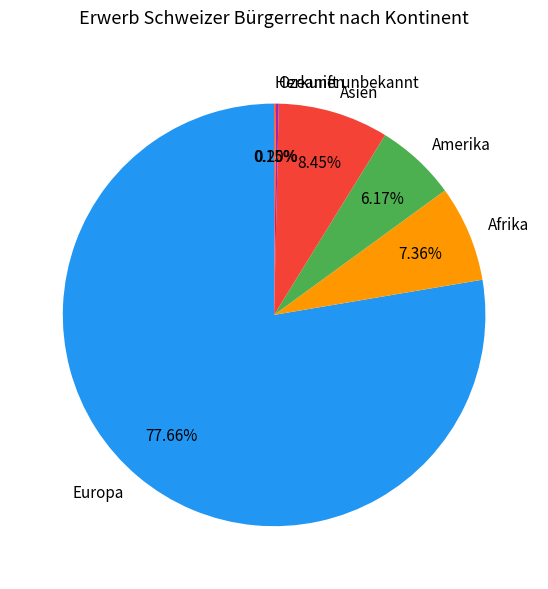

What is the total percentage of Asien and Europa?

86.1%